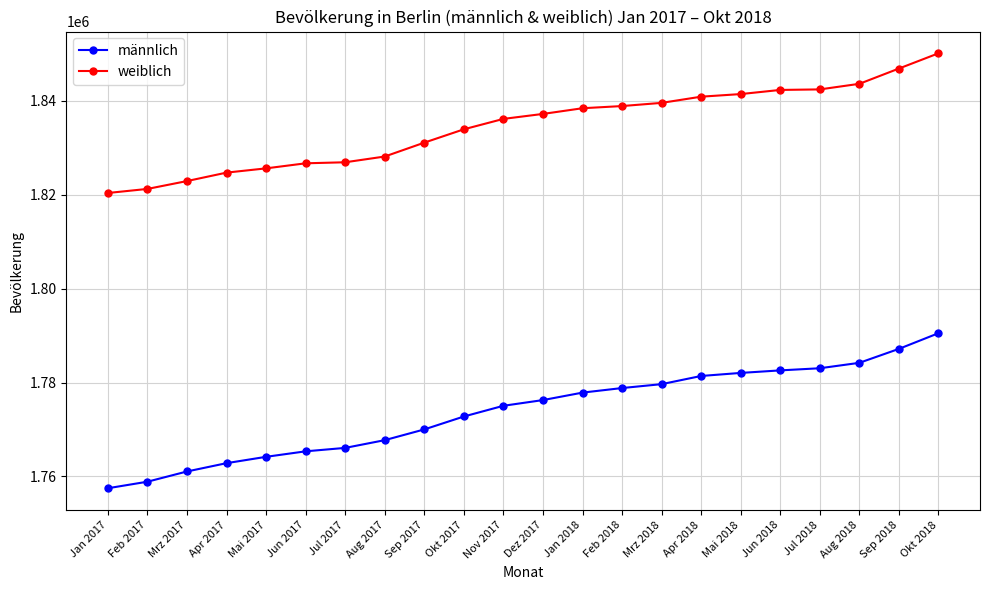

True or false: männlich and weiblich cross at least once.

False